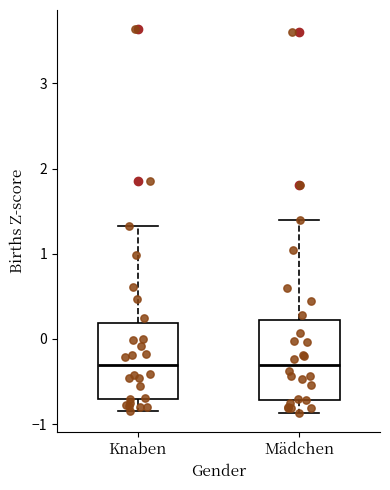

Reading left to right, transcribe this box plot: for each box, give where its median line is, the range the box spans, and where its two whiskers end, as read against the y-axis. The values are not printed on the chart, so give them approximately, as read against the axis.

Knaben: median -0.3, box -0.7 to 0.2, whiskers -0.8 to 1.3
Mädchen: median -0.3, box -0.7 to 0.2, whiskers -0.9 to 1.4